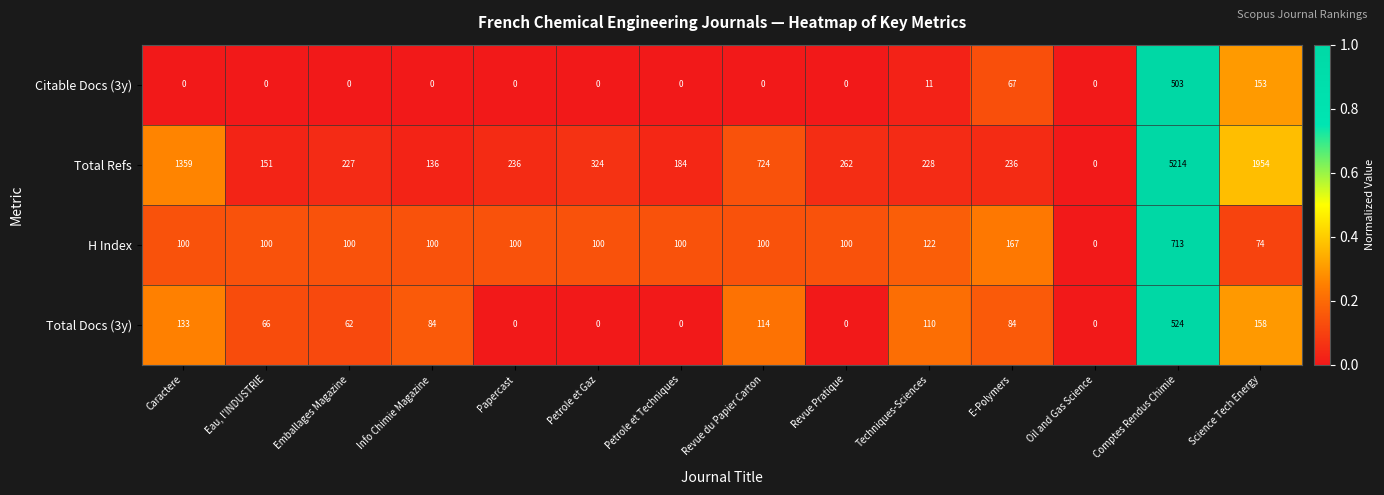

Between Emballages Magazine and Info Chimie Magazine, which series saw the biggest shift?

Total Refs